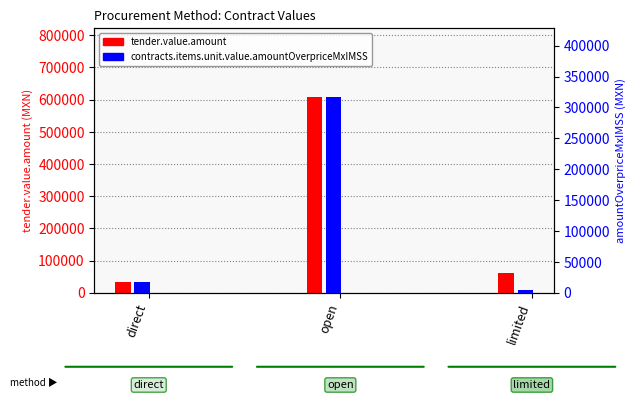

At which label is contracts.items.unit.value.amountOverpriceMxIMSS closest to 161189?

direct